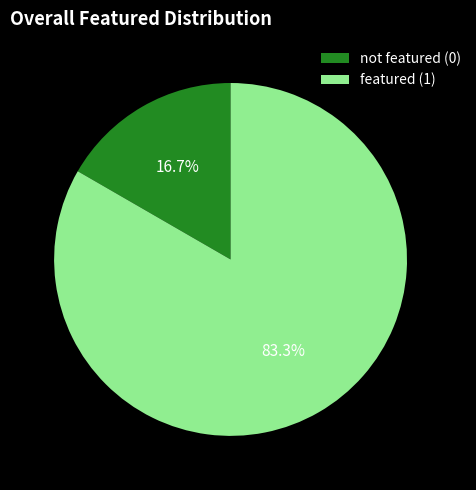

Is there a majority slice in this chart?

Yes